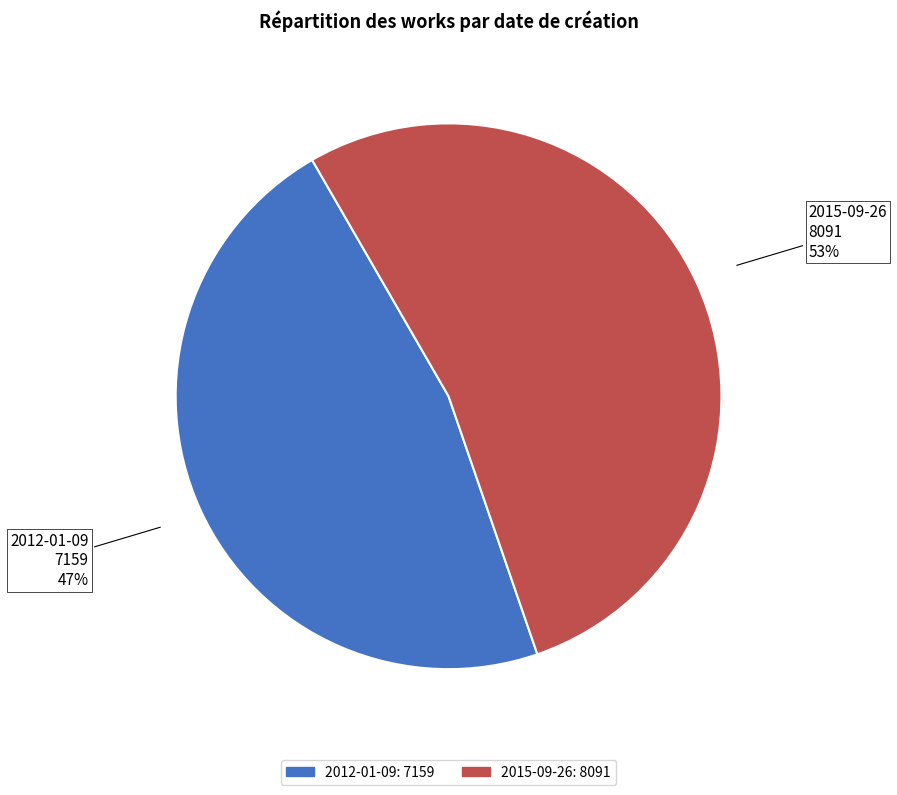

To the nearest percent, what portion does 2012-01-09 represent?

47%